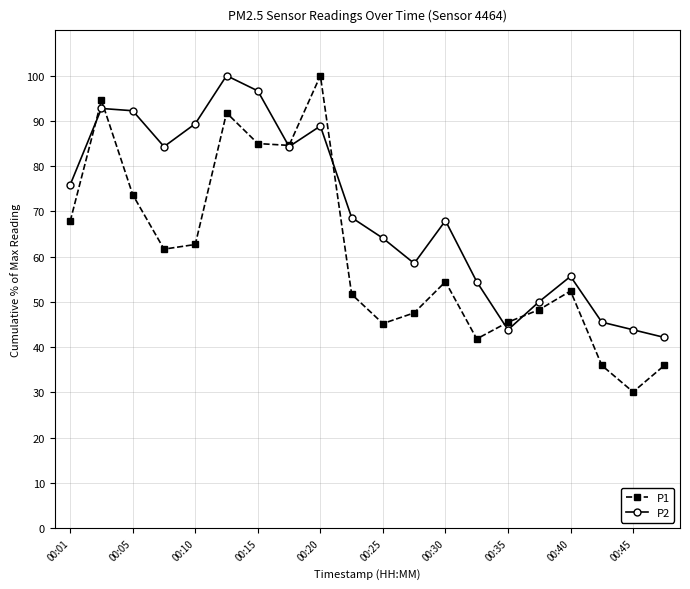

Which series has the largest range (max minus min)?

P1